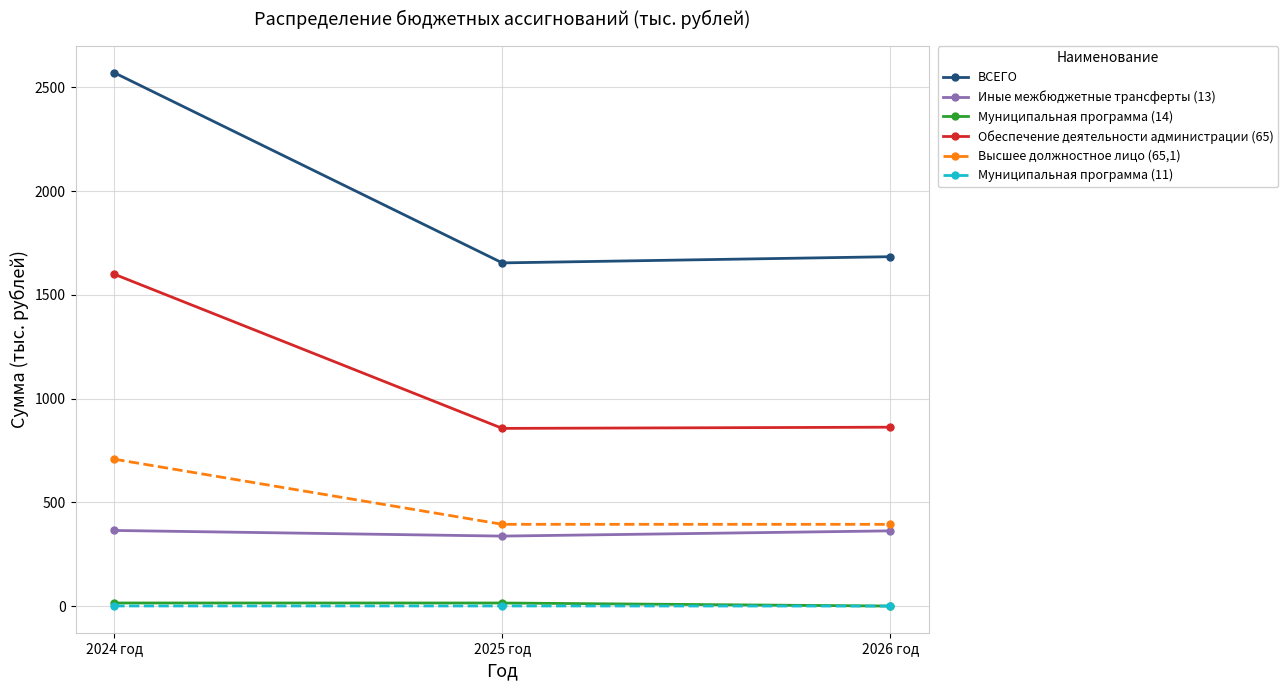

Which series has the largest range (max minus min)?

ВСЕГО